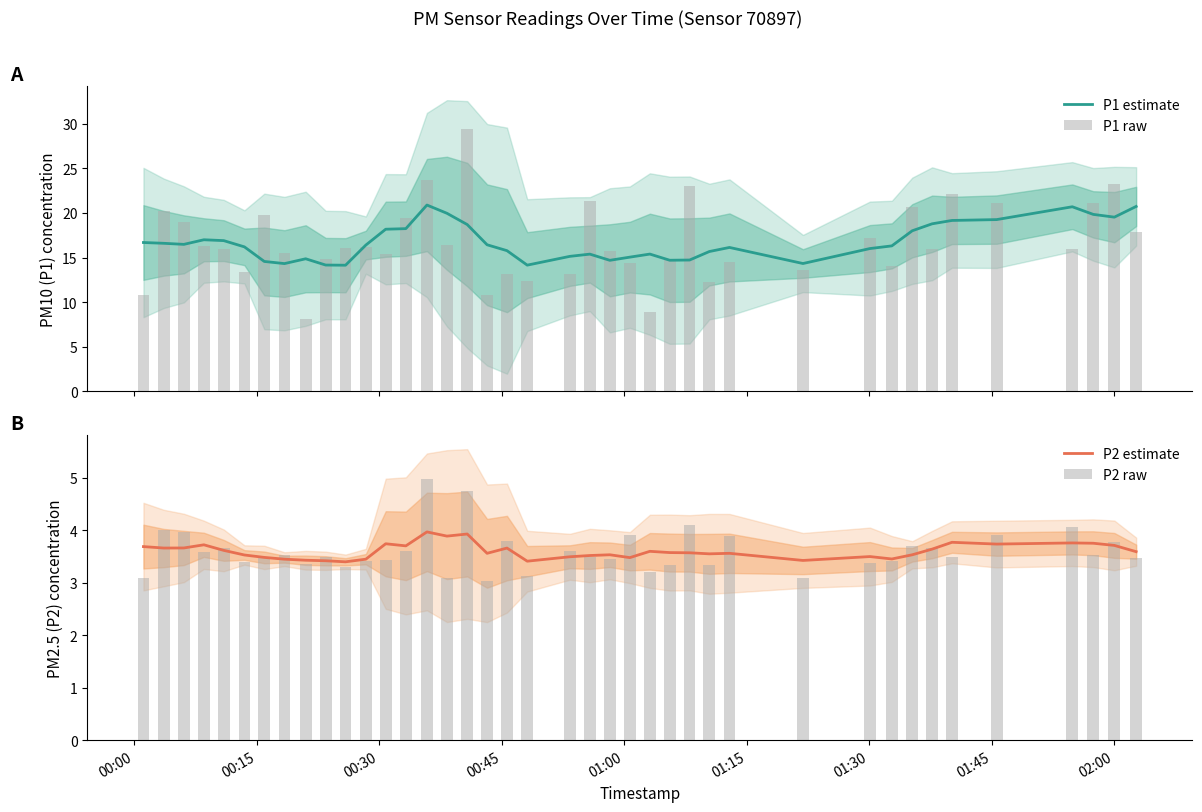

What is the minimum value for P1 estimate?

14.1